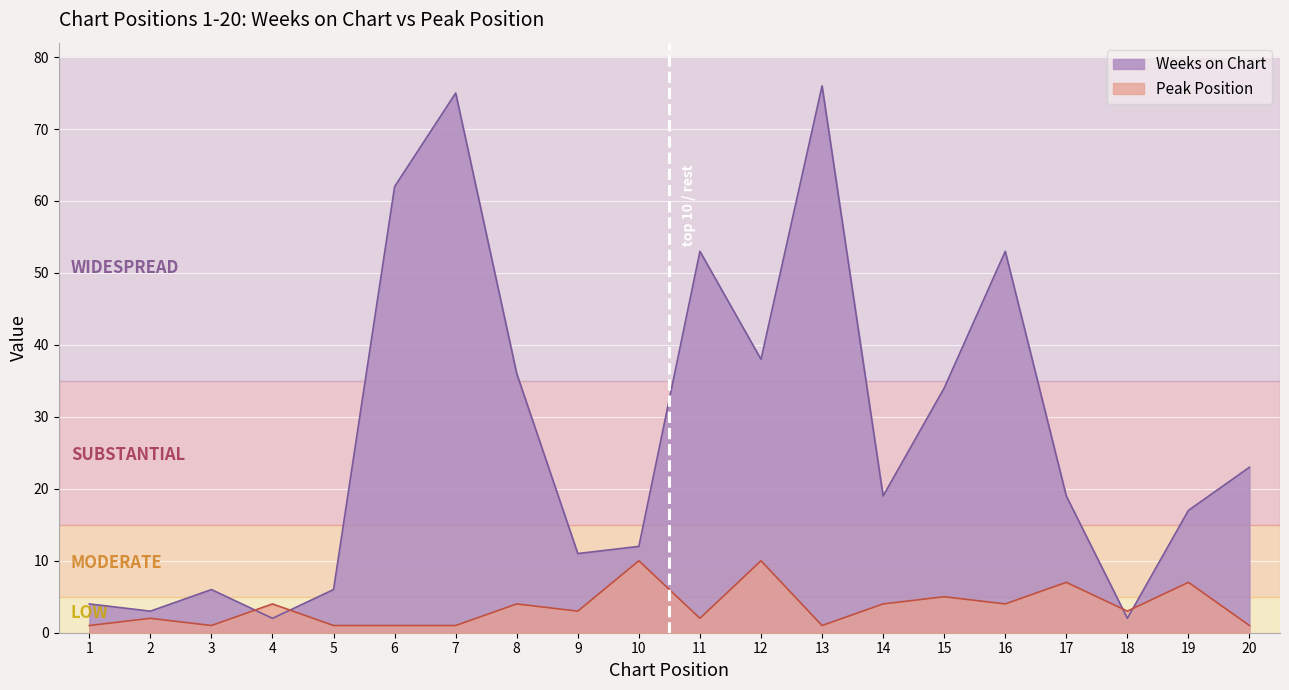

Does the chart display data point markers on the line(s)?

No